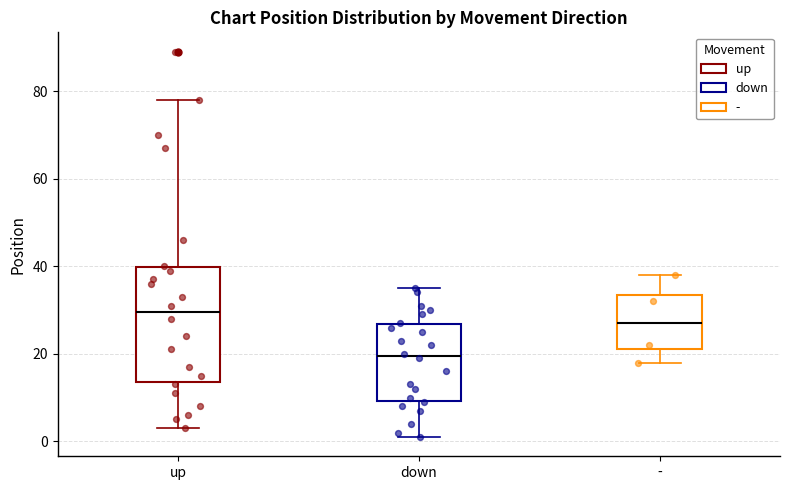

Reading left to right, transcribe this box plot: for each box, give where its median line is, the range the box spans, and where its two whiskers end, as read against the y-axis. The values are not printed on the chart, so give them approximately, as read against the axis.

up: median 30, box 14 to 40, whiskers 4 to 78
down: median 20, box 10 to 26, whiskers 2 to 36
-: median 28, box 22 to 34, whiskers 18 to 38